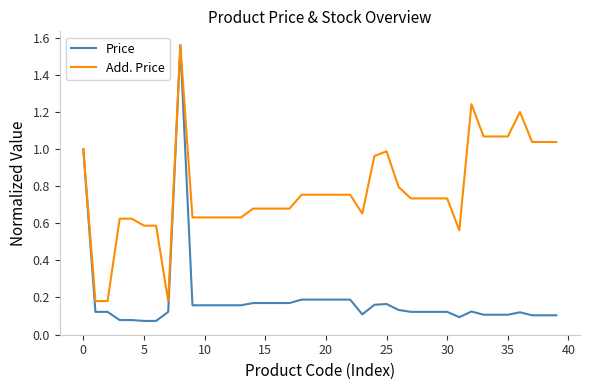

Which series has the largest total across all categories?

Add. Price